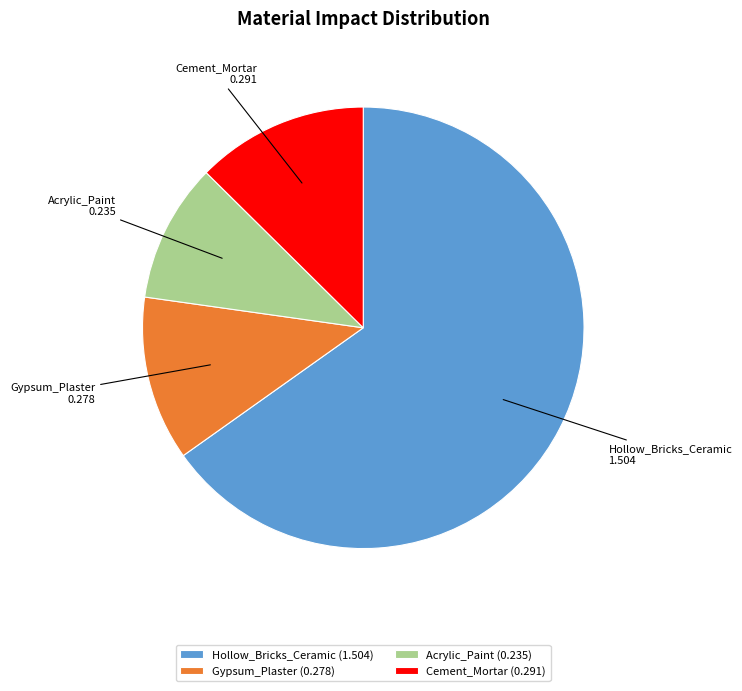

True or false: Cement_Mortar accounts for 6% of the total.

False